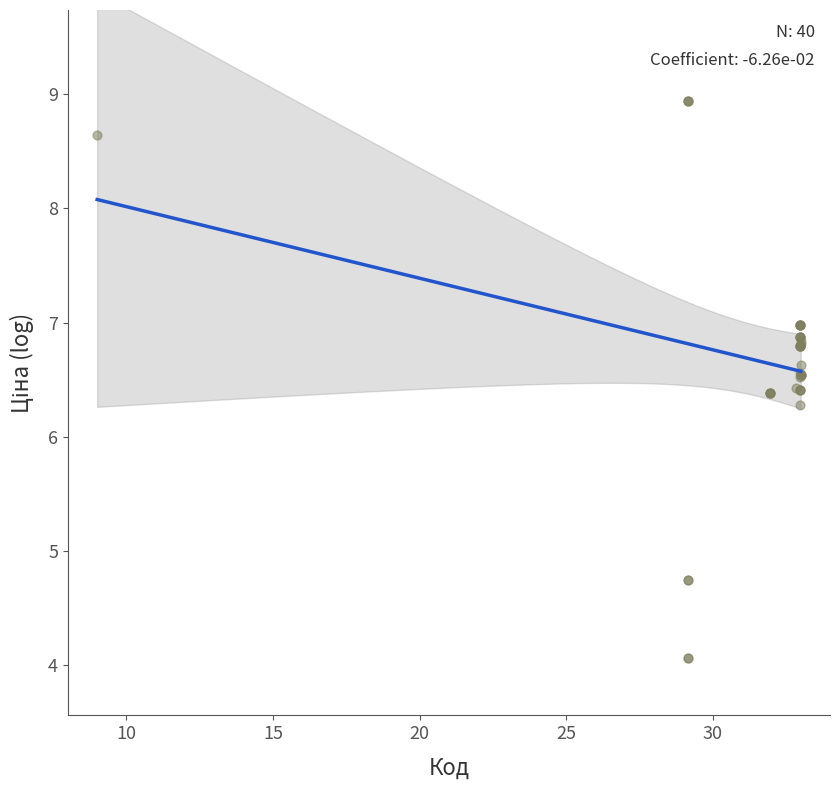

What Y value in the scatter plot is closest to 6?

6.3